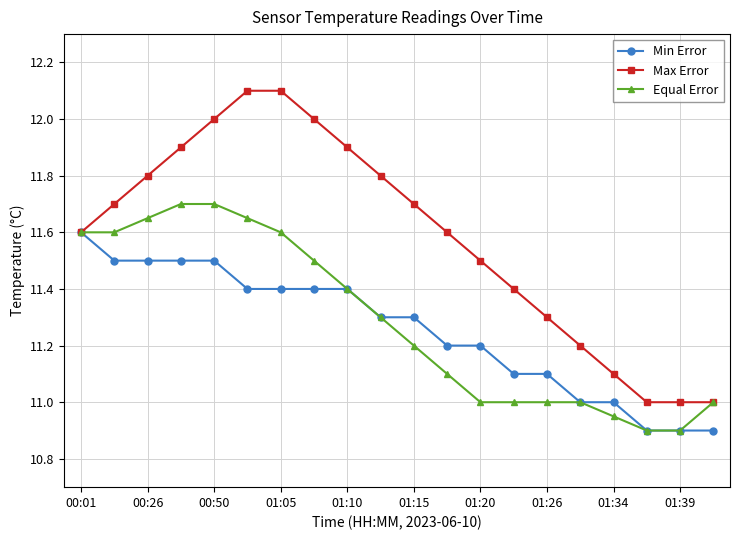

True or false: Max Error has more than 2 points higher than both neighbors.

False